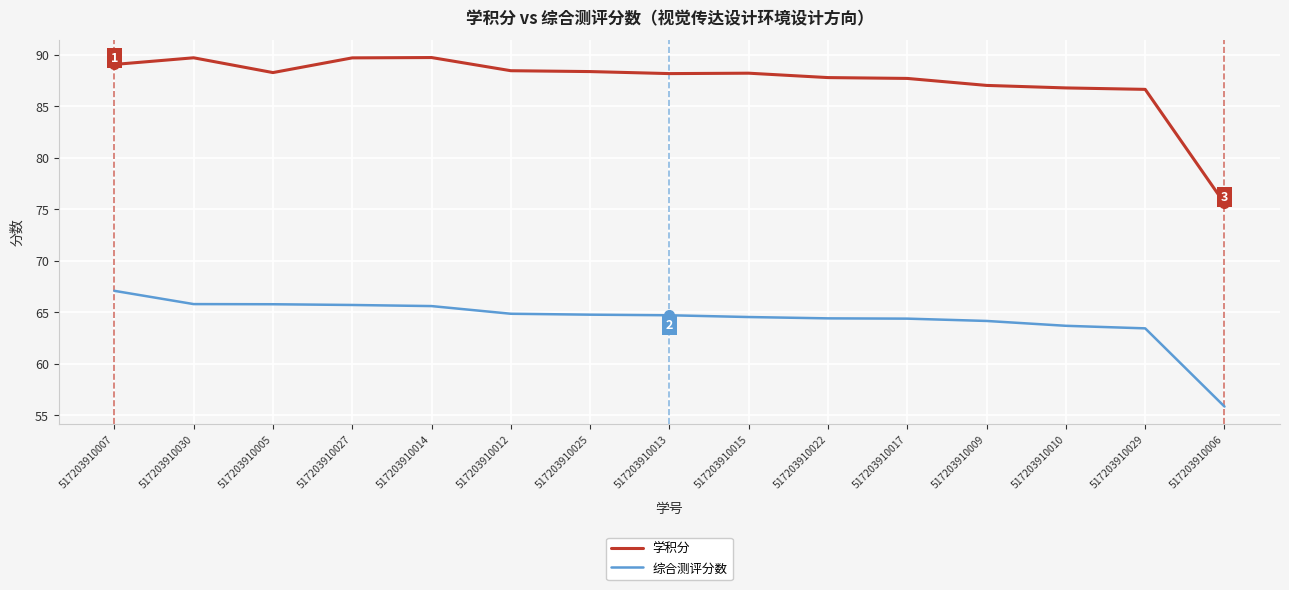

At how many categories does at least one series exceed 72?

15